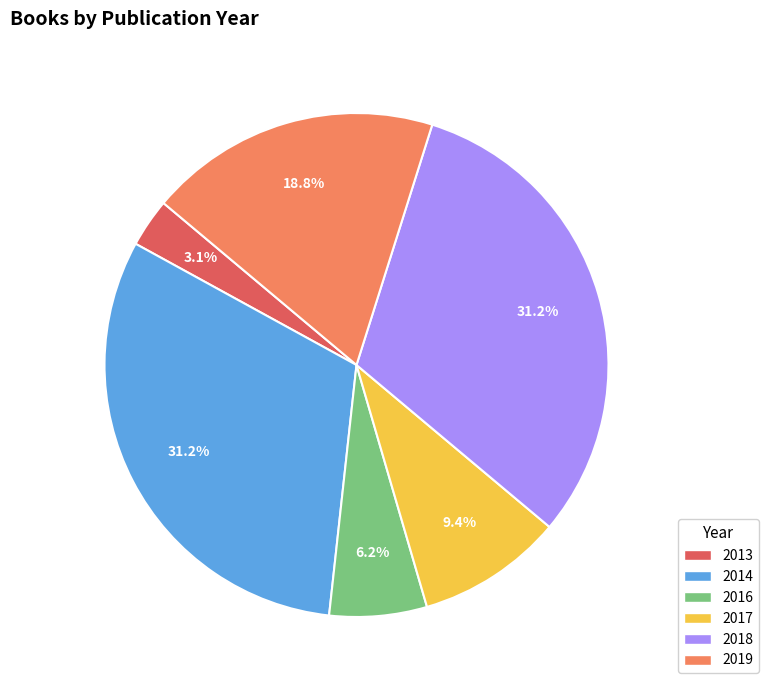

The 2014 slice represents 39% of the pie. True or false?

False